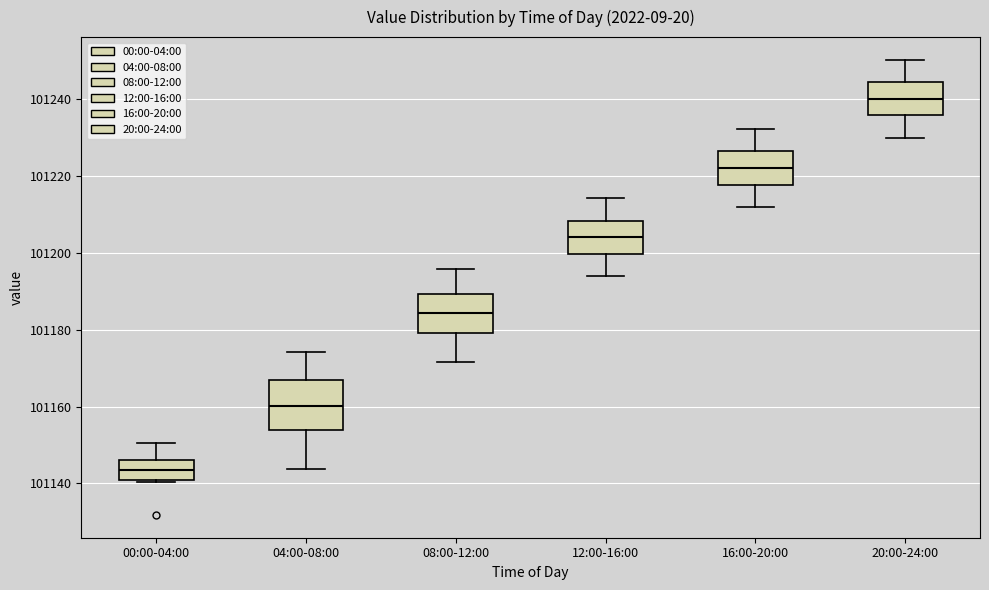

Which box's median line is the highest?

20:00-24:00